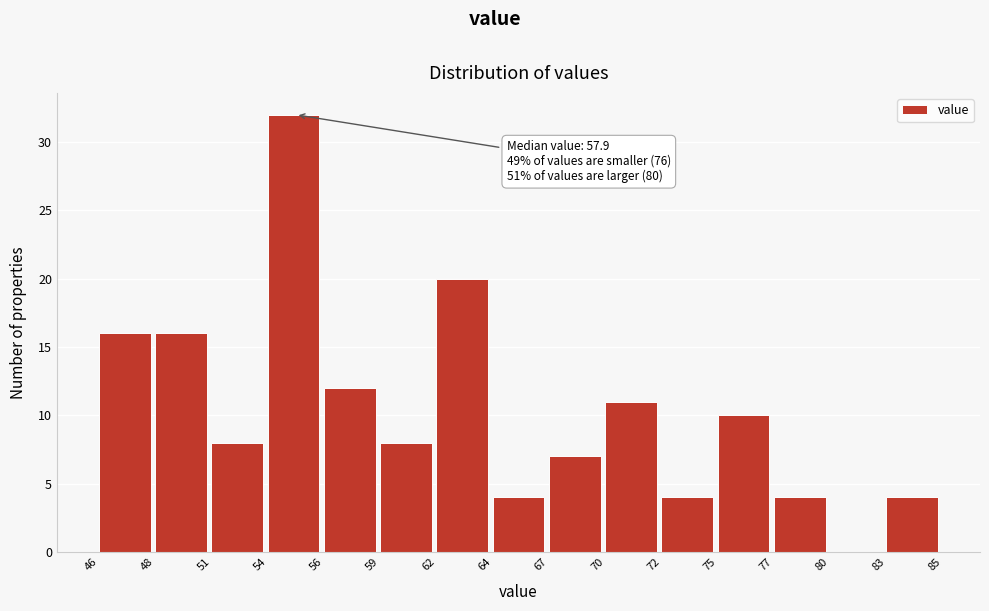

Reading right to left, list all the values displayed in this chart.

83=4	80=0	77=4	75=10	72=4	70=11	67=7	64=4	62=20	59=8	56=12	54=32	51=8	48=16	46=16